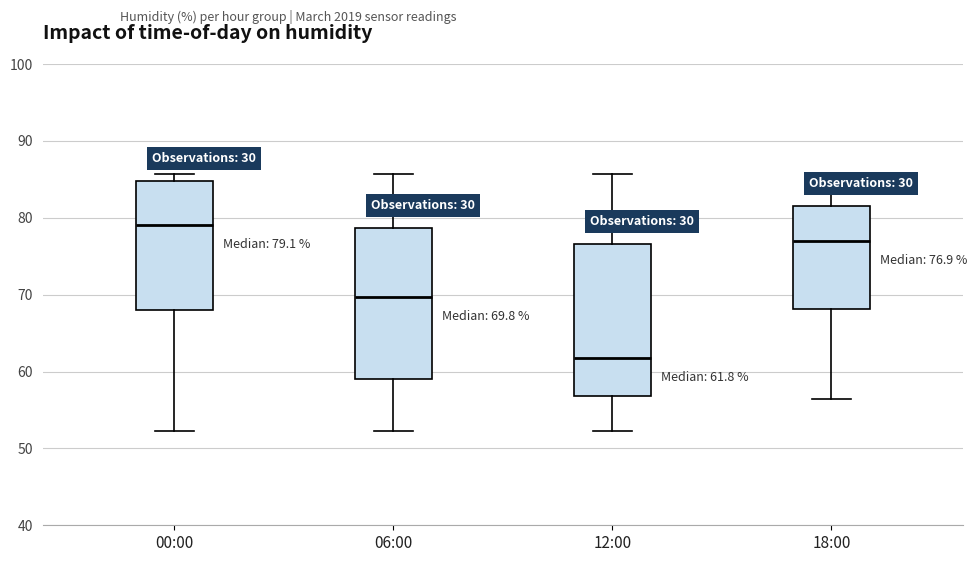

Which box has the highest median line?

00:00